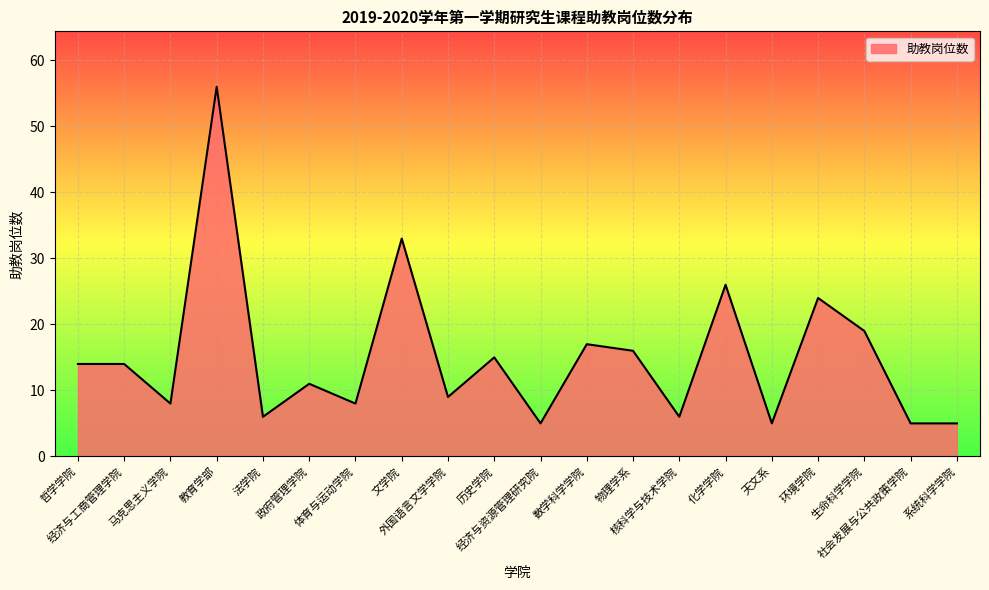

What is the change in value from 政府管理学院 to 环境学院?

+13